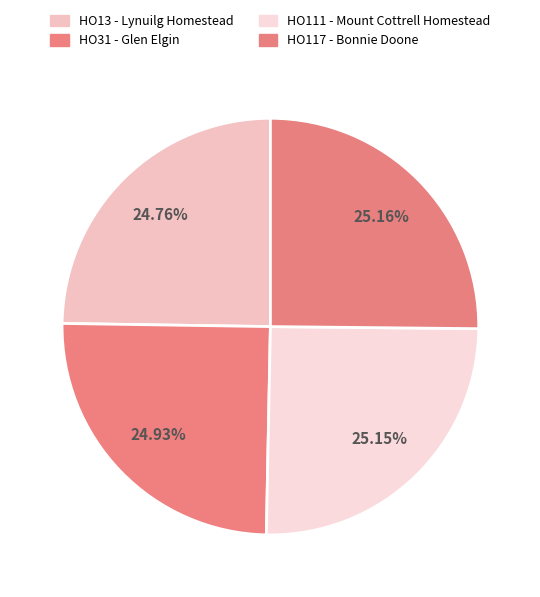

How many segments does this pie chart have?

4